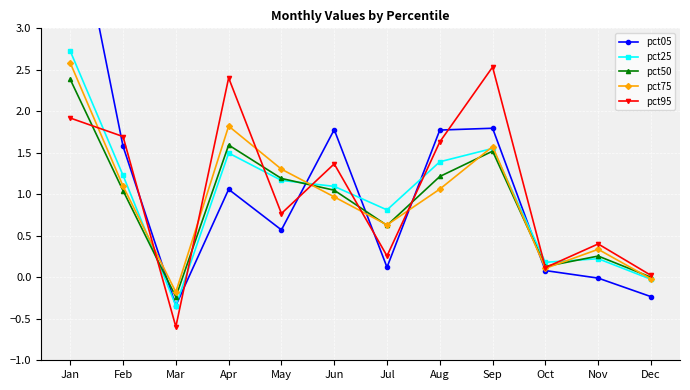

What are all the series names shown in the legend?

pct05, pct25, pct50, pct75, pct95